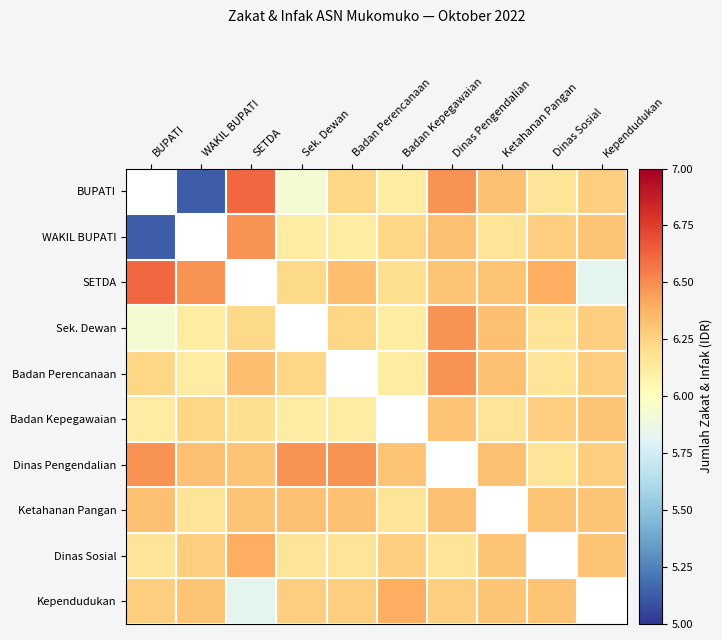

What is the difference between the maximum and second lowest values in the Badan Perencanaan series?

0.4